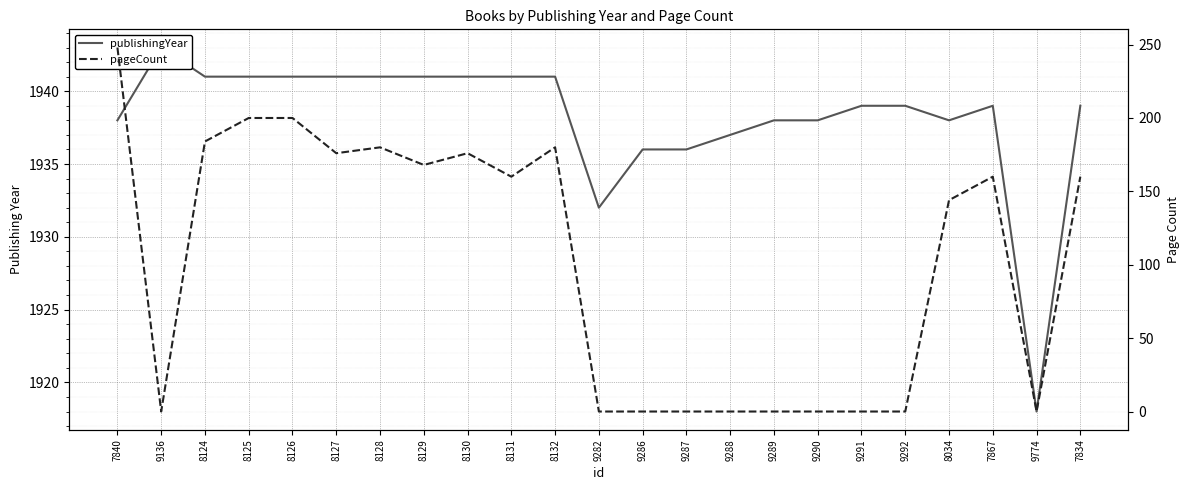

Which series changed the most between 8127 and 9292?

pageCount